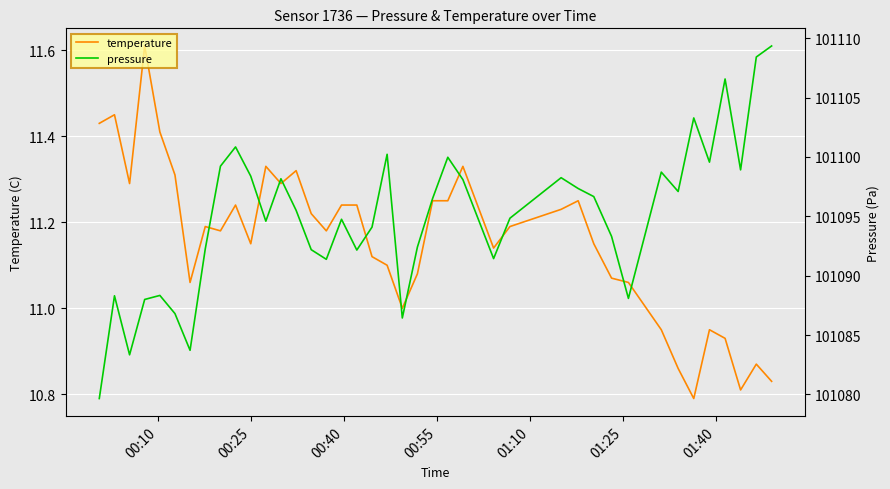

What is the sum of all pressure values?

4043797.1